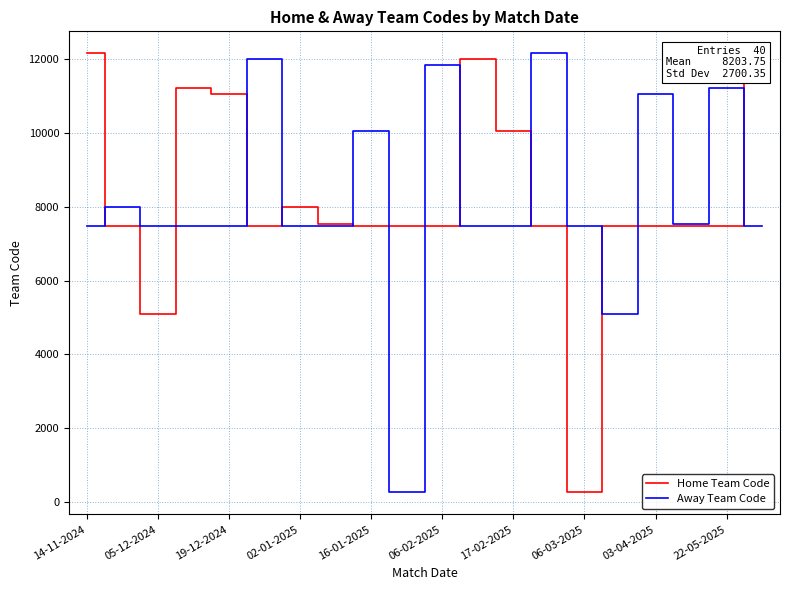

After their last crossing, which series has the higher values: Home Team Code or Away Team Code?

Home Team Code